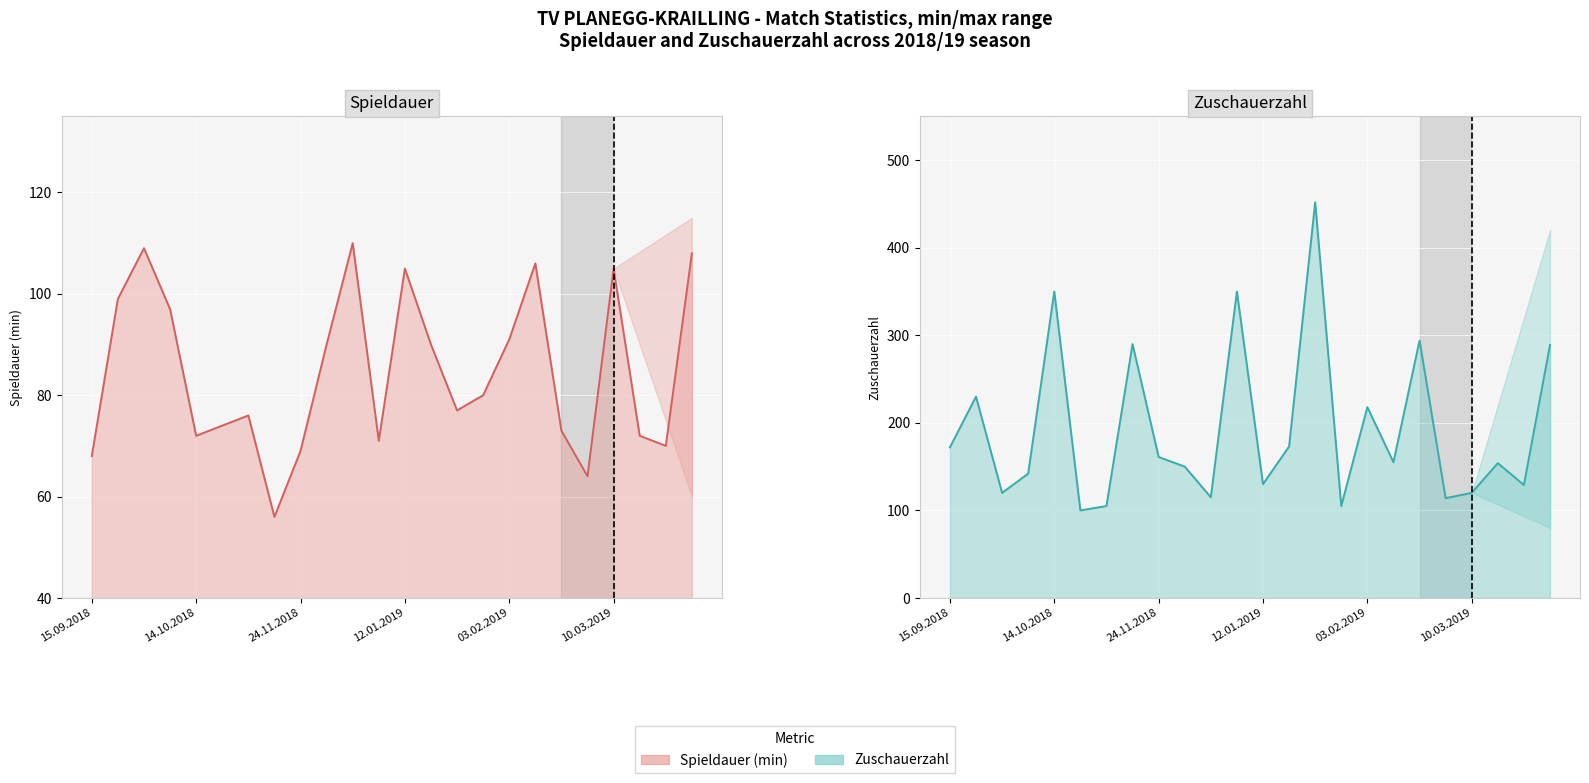

Is it true that Zuschauerzahl equals 114 at 19?

True